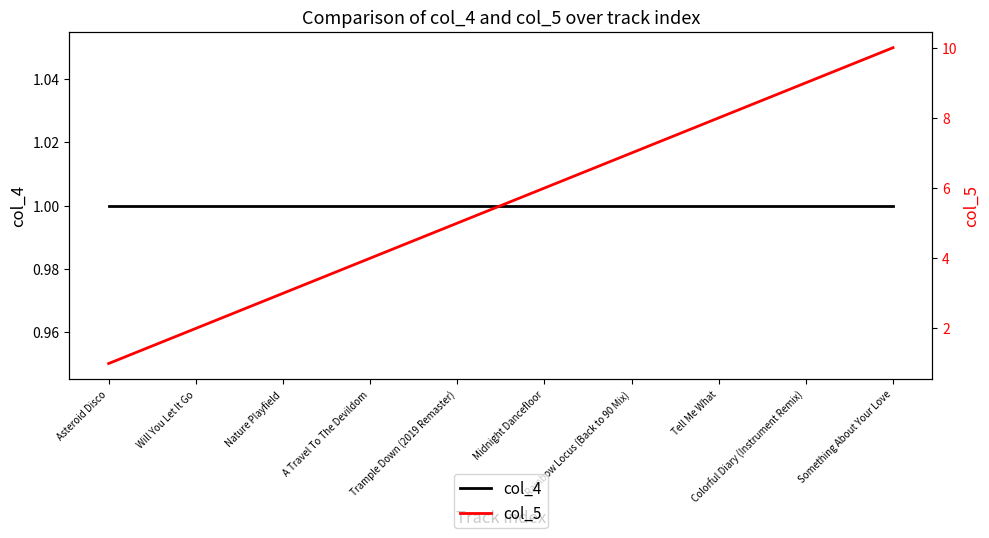

What is the lowest value of the col_4 series?

1